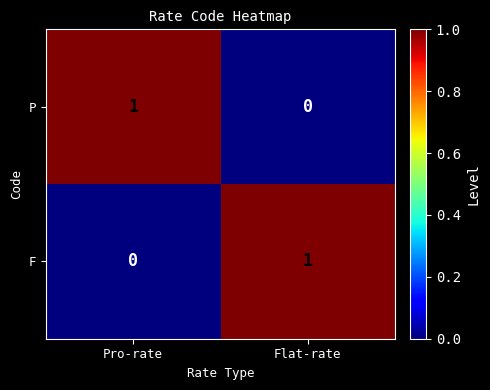

Is it true that F equals -1 at Pro-rate?

False